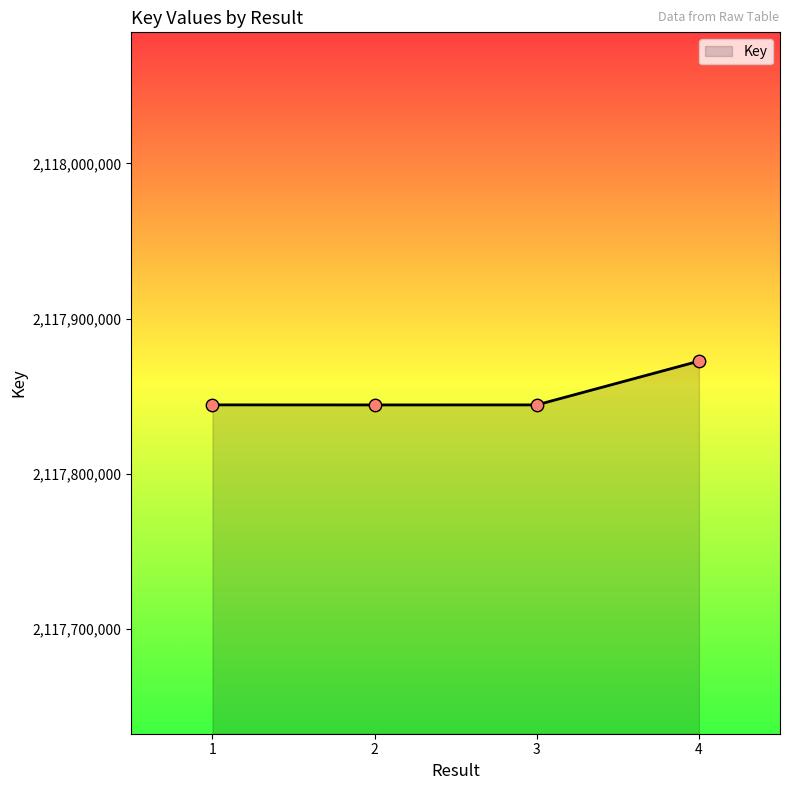

What is the change in value from 2 to 3?

+16